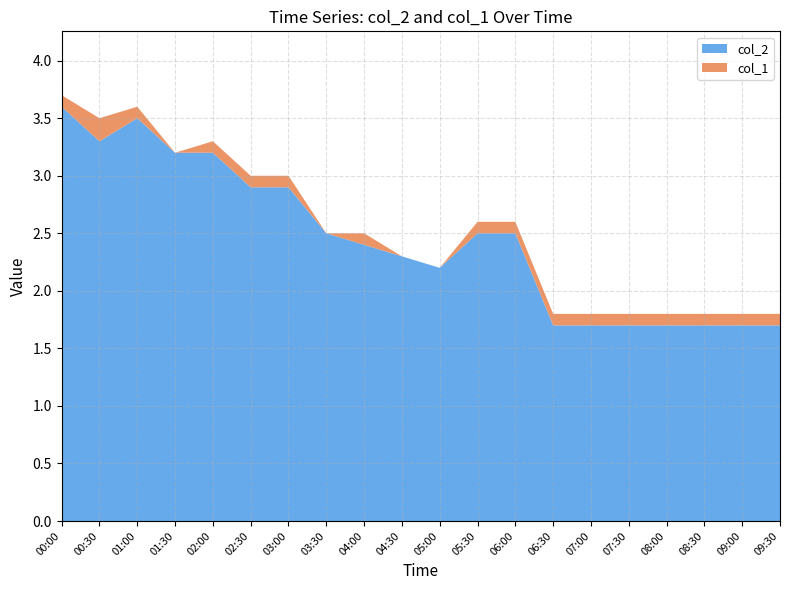

Reading left to right, what are all the values shown in this chart?

col_2: 3.6	3.3	3.5	3.2	3.2	2.9	2.9	2.5	2.4	2.3	2.2	2.5	2.5	1.7	1.7	1.7	1.7	1.7	1.7	1.7
col_1: 0.1	0.2	0.1	0.0	0.1	0.1	0.1	0.0	0.1	0.0	0.0	0.1	0.1	0.1	0.1	0.1	0.1	0.1	0.1	0.1